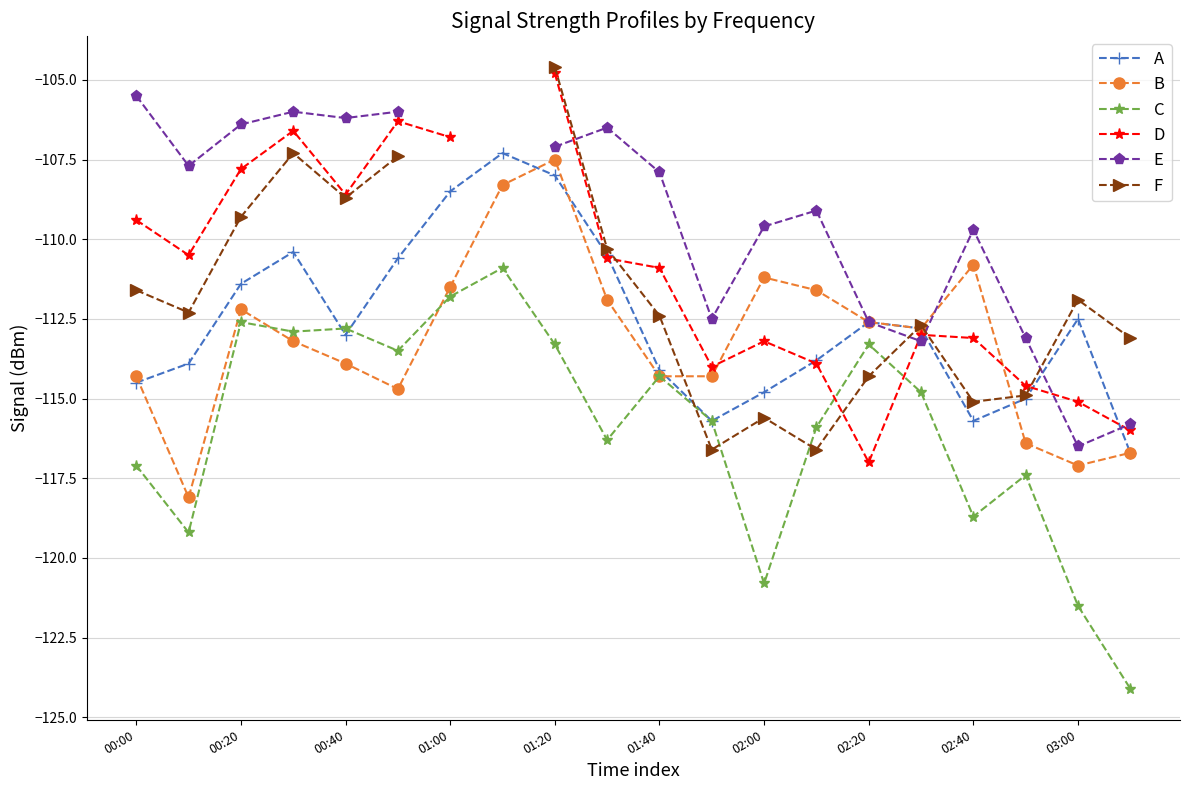

What is the highest value of the A series?

-107.3